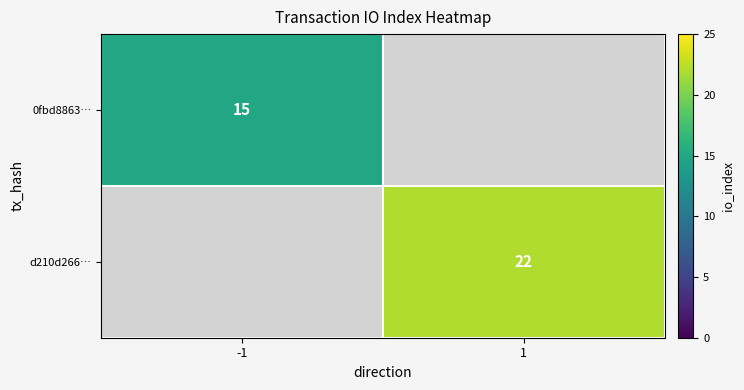

At which category does the chart reach its minimum across all series?

-1